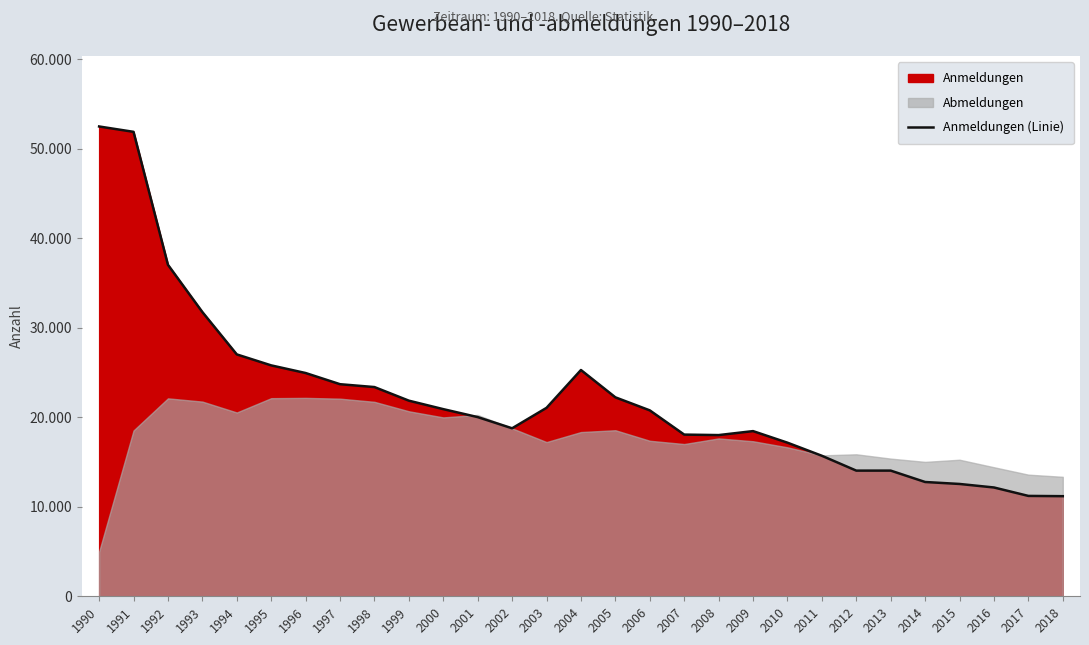

Rank the categories by value from lowest to highest.

2018, 2017, 2016, 2015, 2014, 2012, 2013, 2011, 2010, 2008, 2007, 2009, 2002, 2001, 2006, 2000, 2003, 1999, 2005, 1998, 1997, 1996, 2004, 1995, 1994, 1993, 1992, 1991, 1990